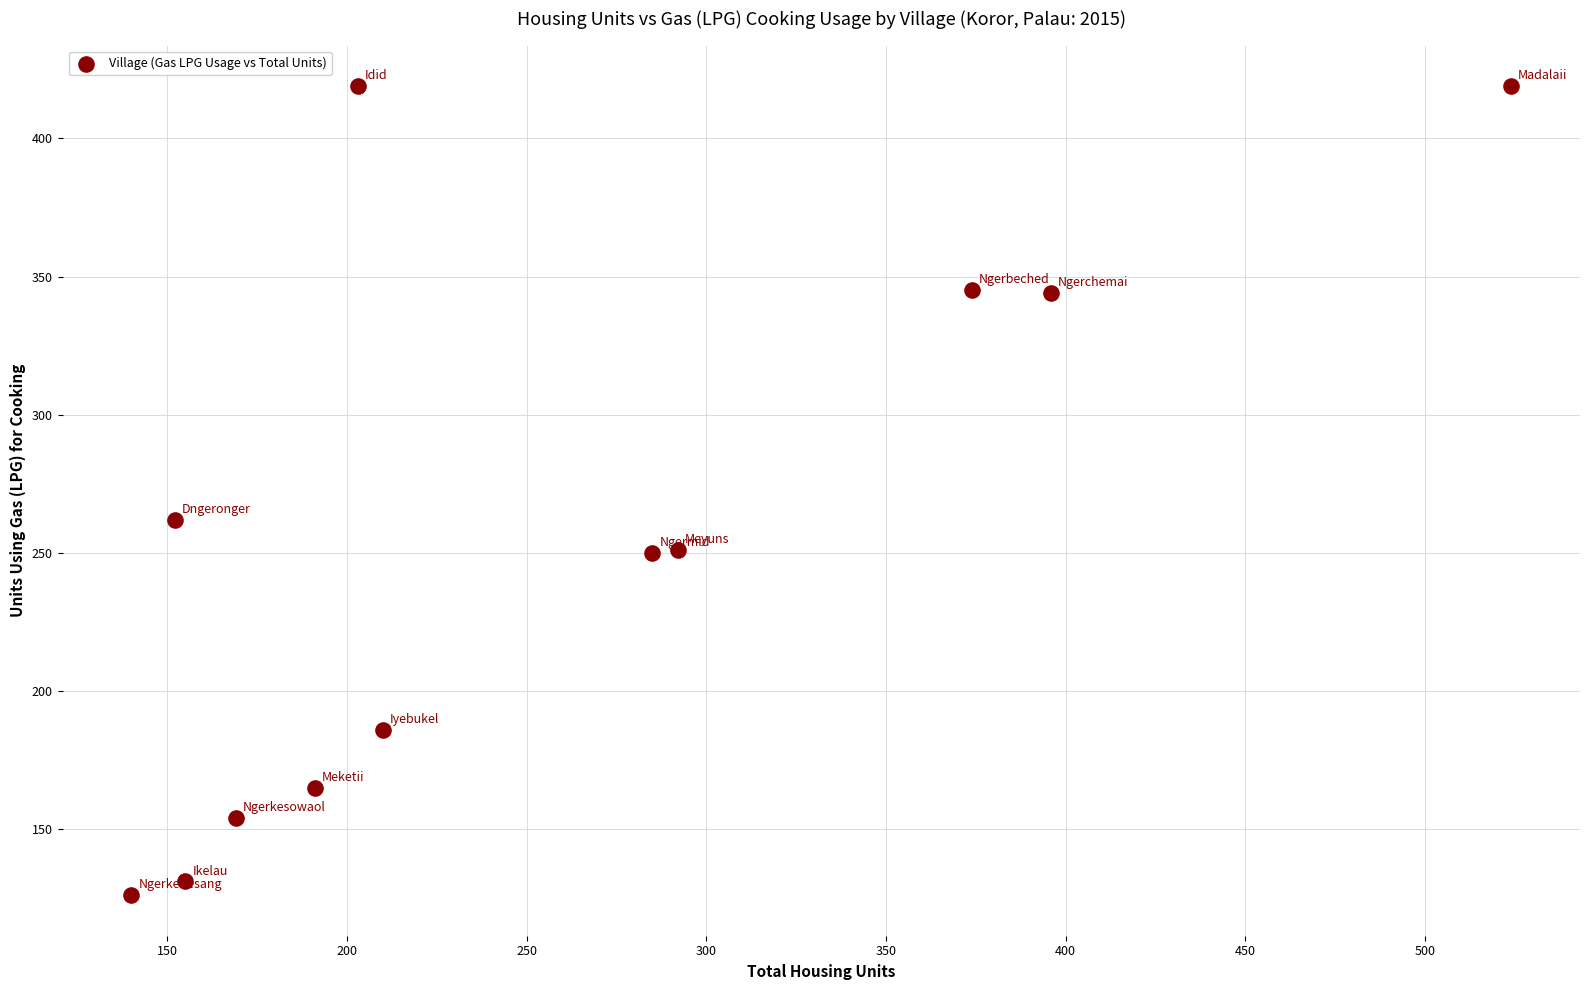

What Y value in the scatter plot is closest to 272?

262